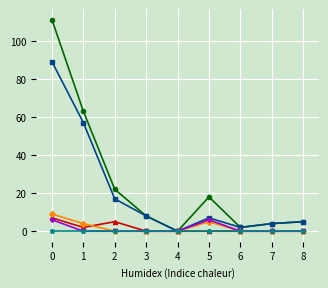

Does the chart display data point markers on the line(s)?

Yes